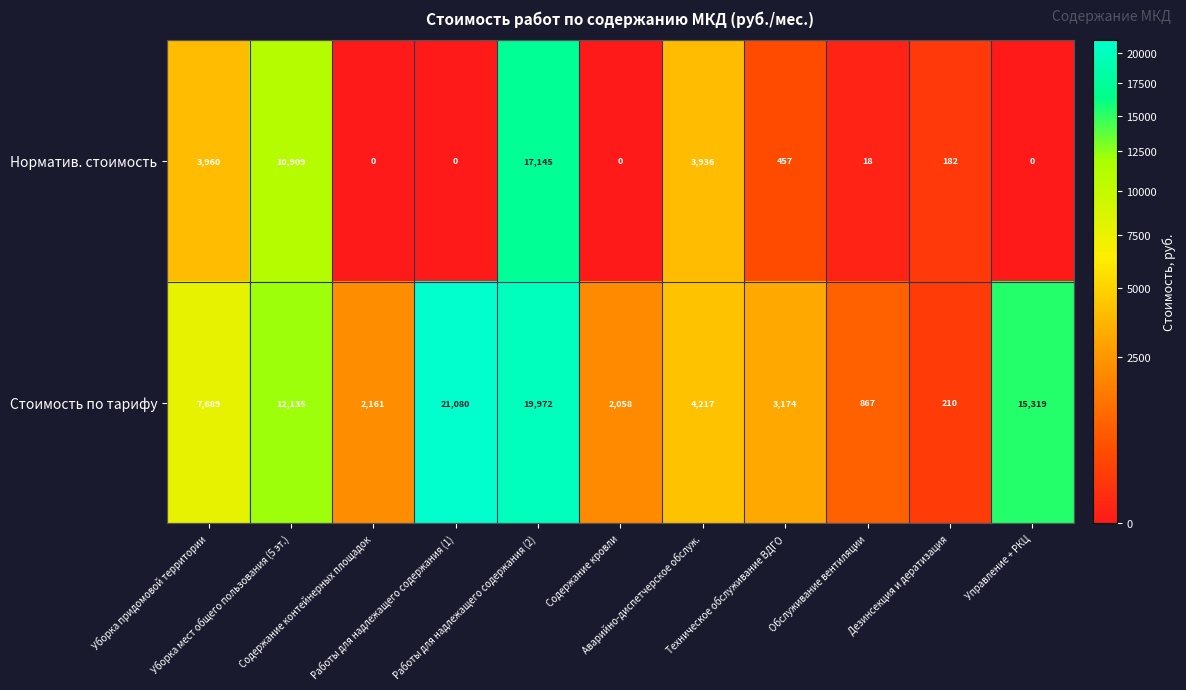

Which series has the widest spread of values?

Стоимость по тарифу